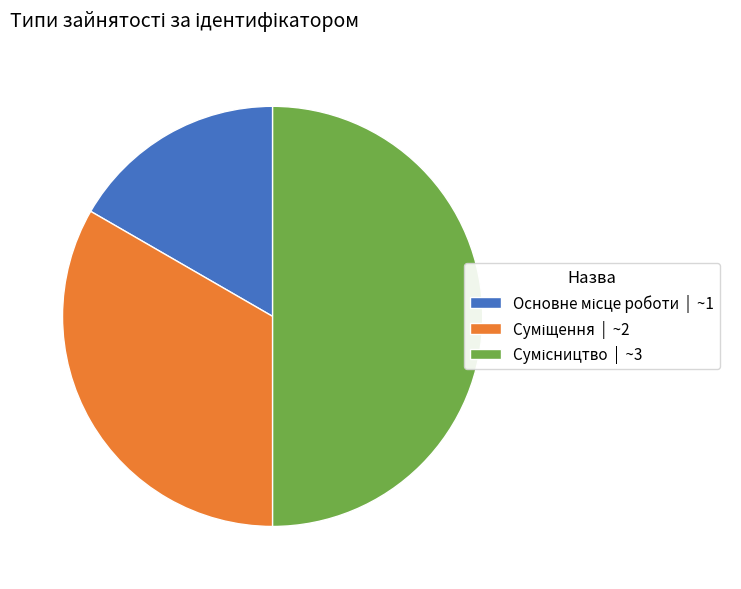

How many slices are in this pie chart?

3